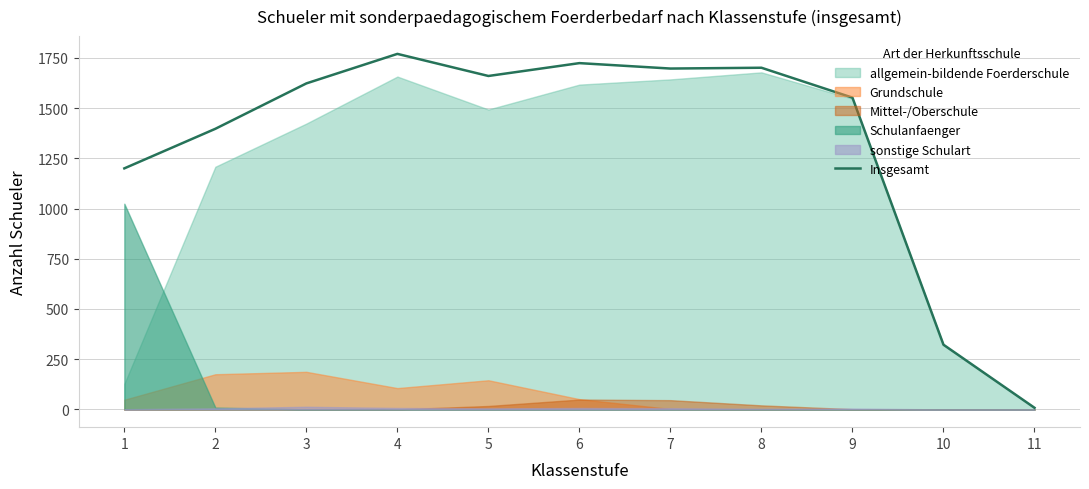

What is the change in value from 5 to 8?

+41